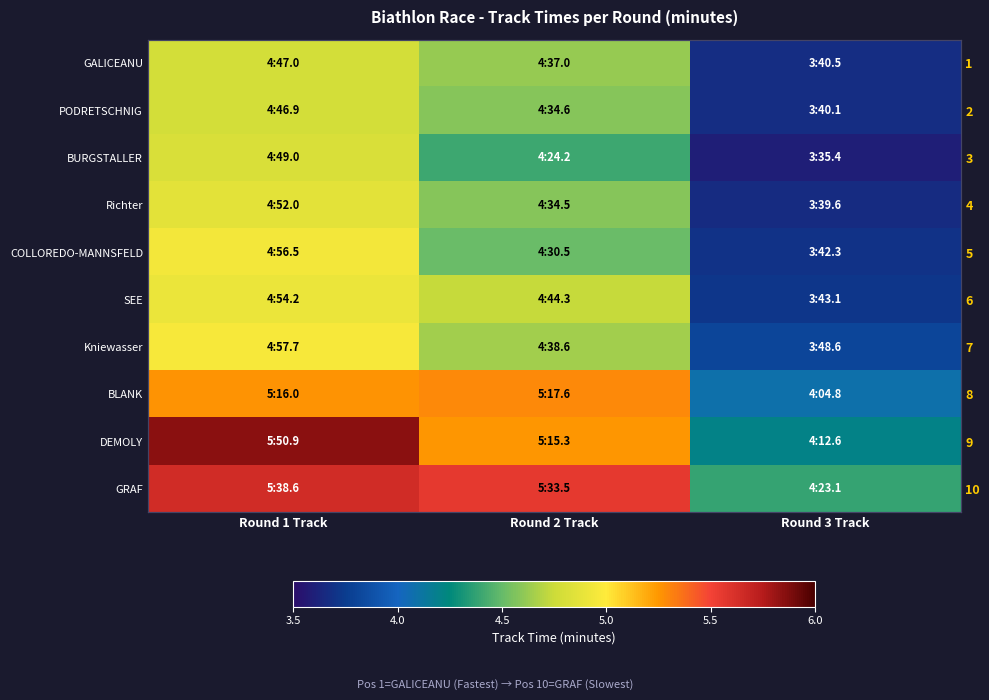

What is the lowest value of the GALICEANU series?

3.7